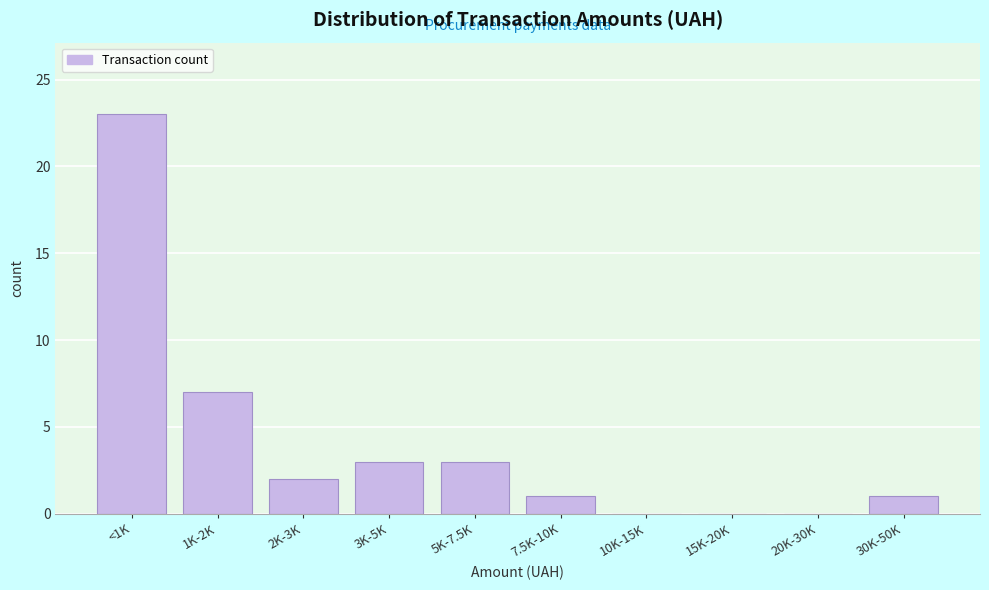

Reading left to right, list all the values displayed in this chart.

<1K=23	1K-2K=7	2K-3K=2	3K-5K=3	5K-7.5K=3	7.5K-10K=1	10K-15K=0	15K-20K=0	20K-30K=0	30K-50K=1